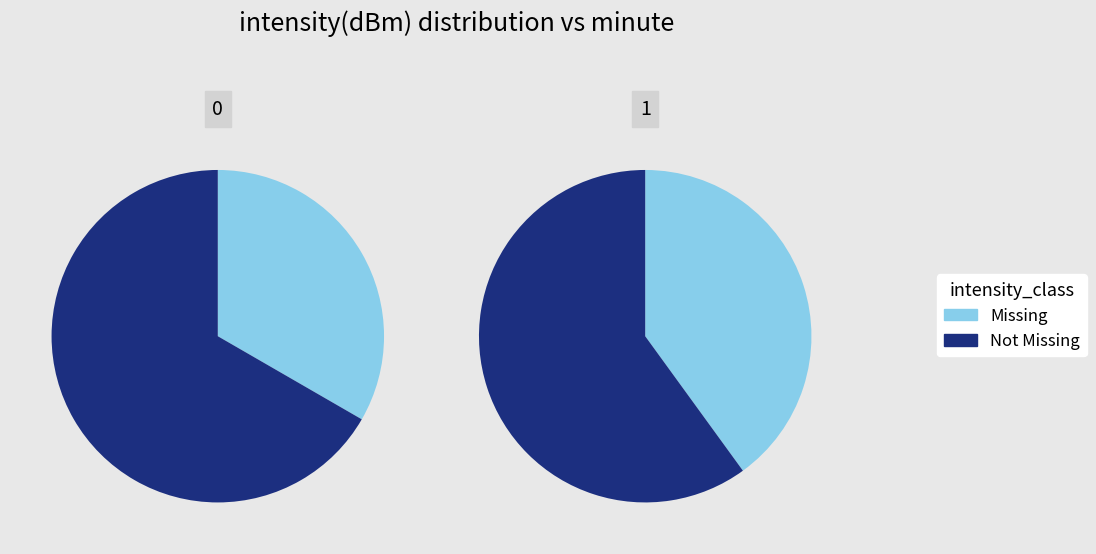

Is it true that 0 is 88% of the pie?

False